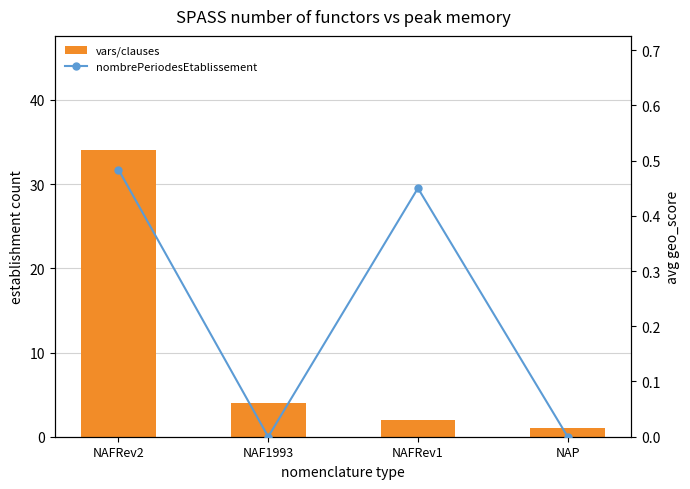

What is the spread (max minus min) of values at NAP?

1.0